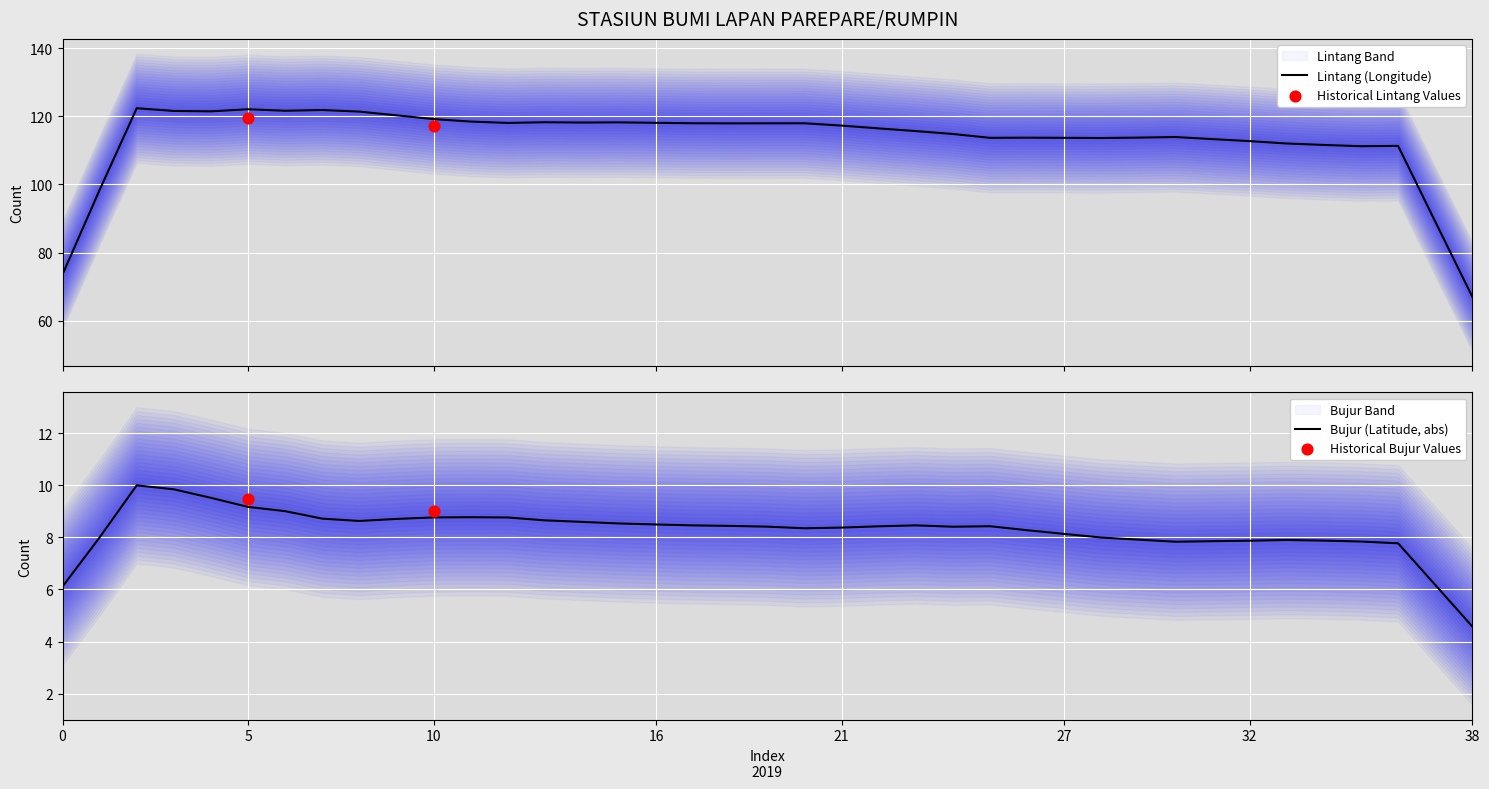

Which series contains the lowest Y value?

Bujur